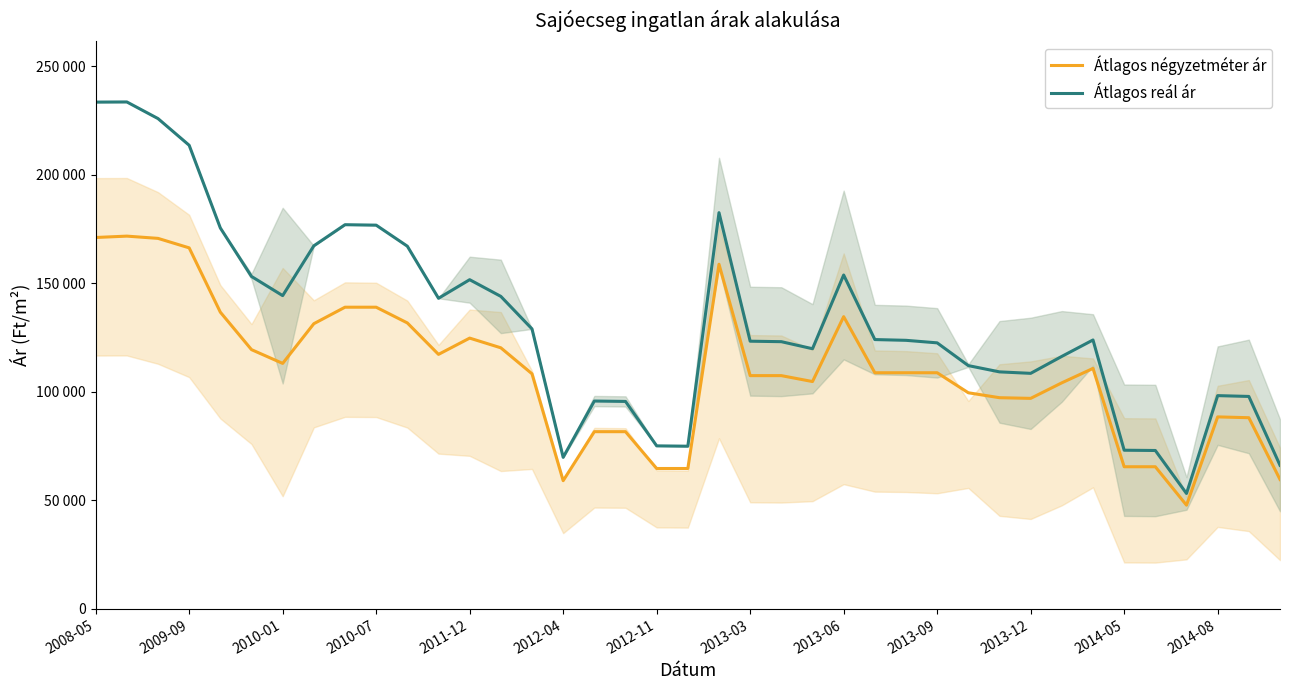

How many lines are shown in the chart?

2